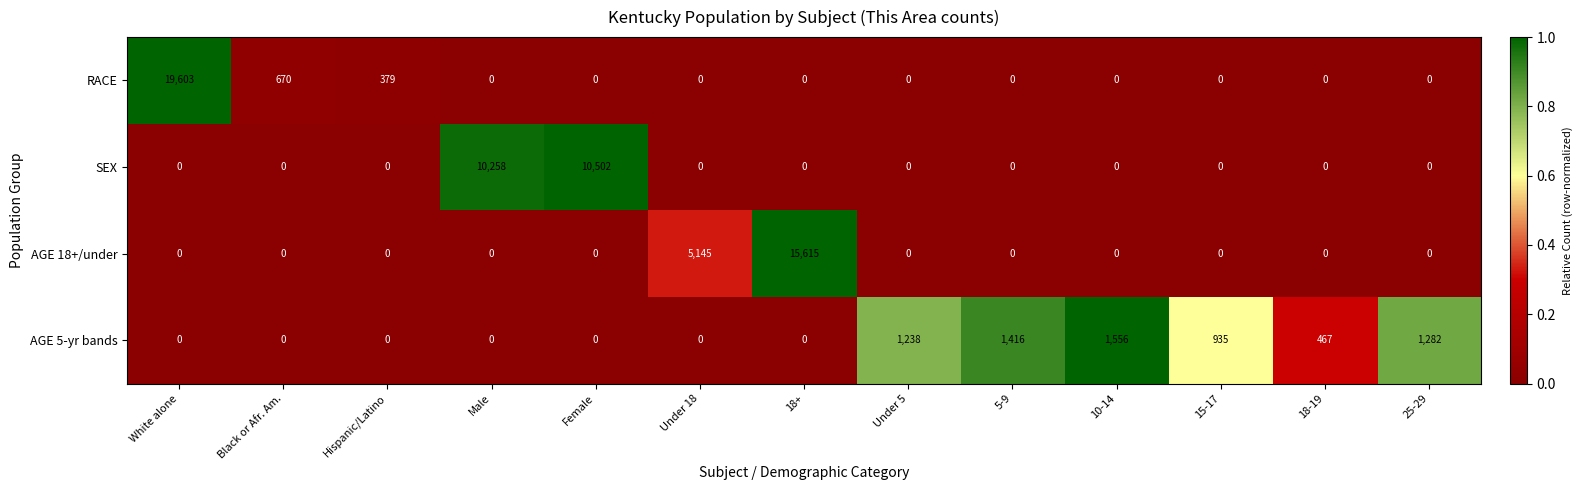

Which series has the widest spread of values?

RACE